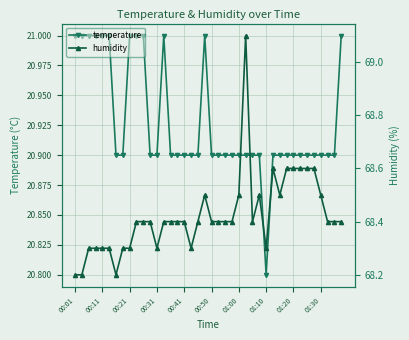

True or false: temperature and humidity cross at least once.

False